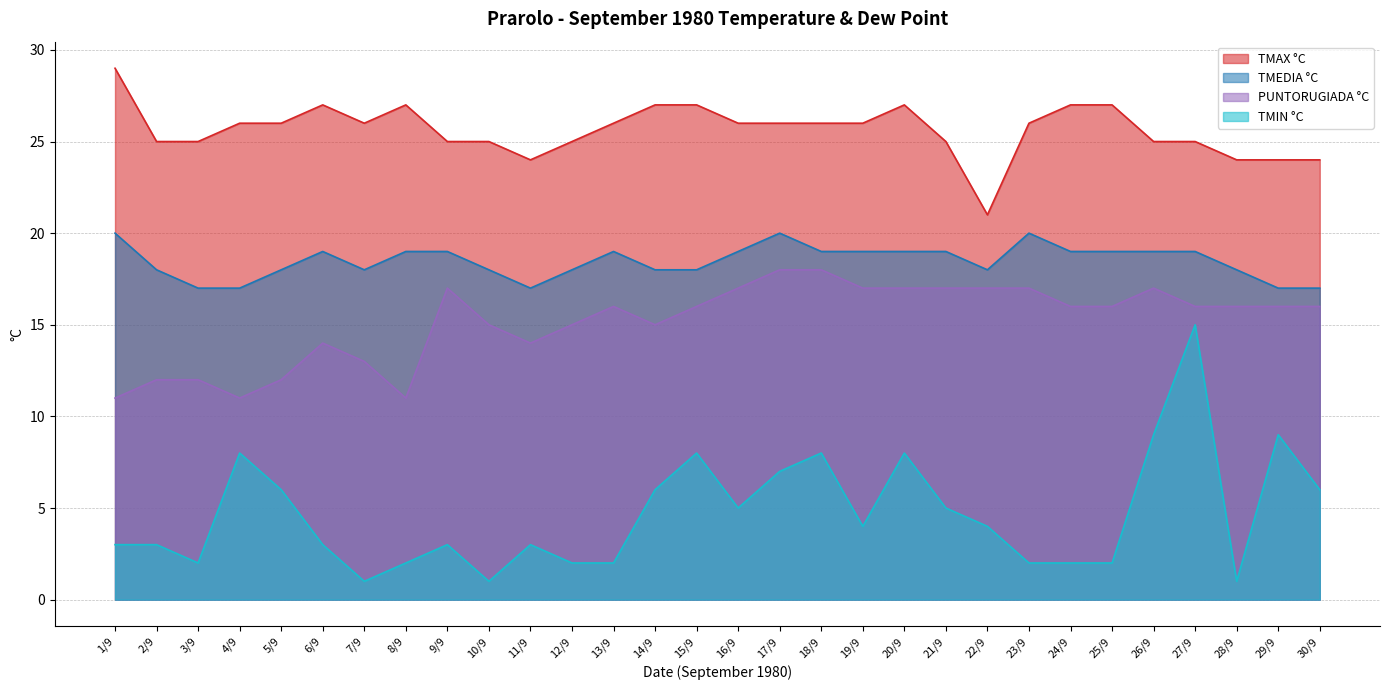

What is the difference between the PUNTORUGIADA °C values at 7/9 and 12/9?

2